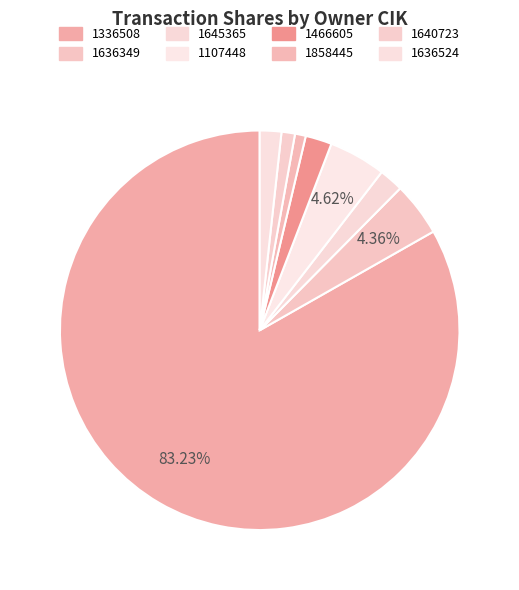

What is the majority slice?

1336508